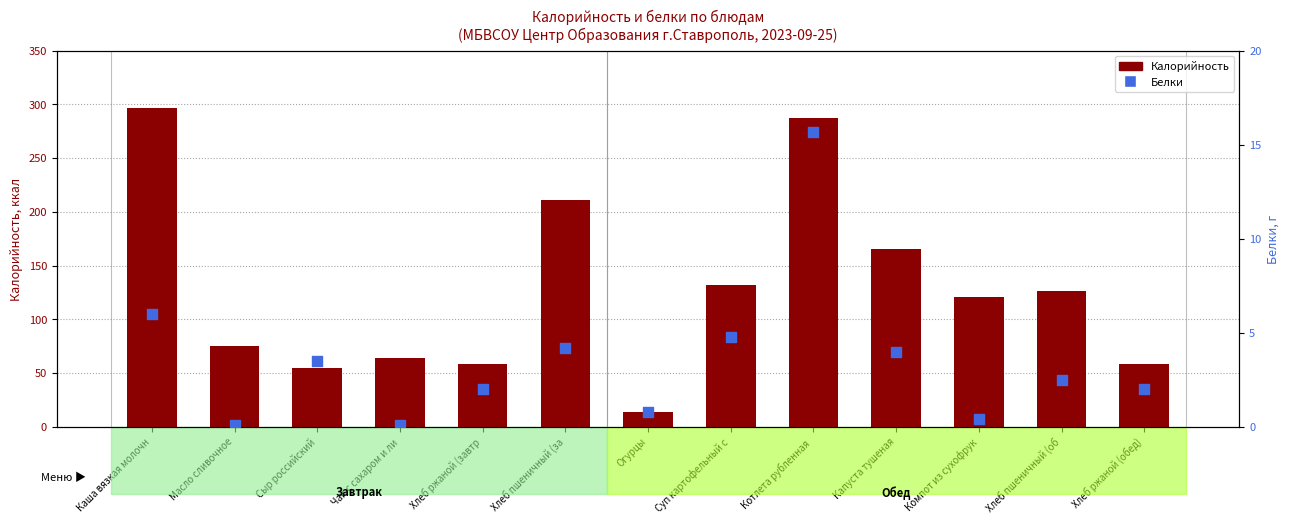

Which series reaches the maximum Y coordinate?

Калорийность